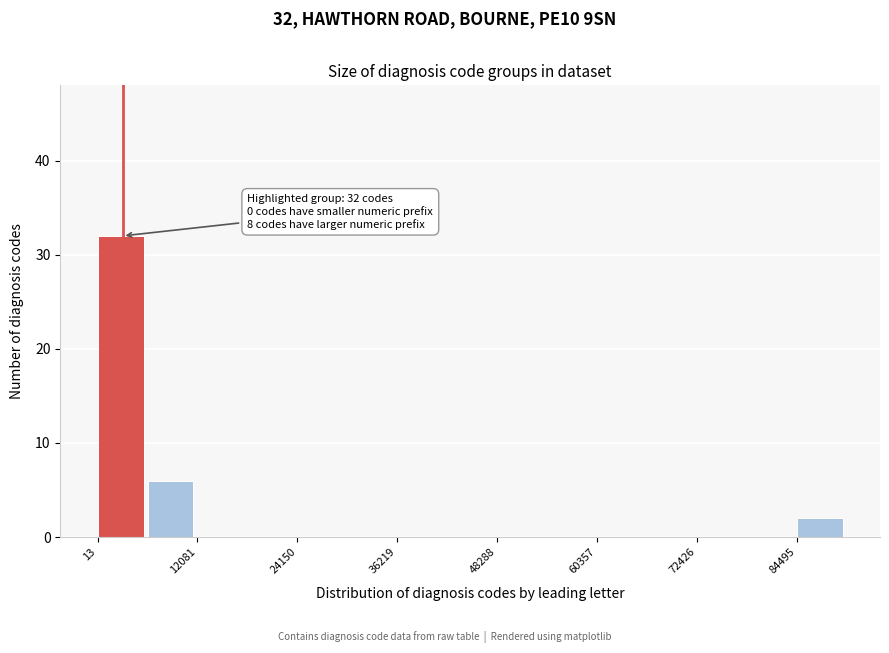

Around what value on the x-axis is the tallest bar? Give the approximate position of its centre, as read against the axis.

2000